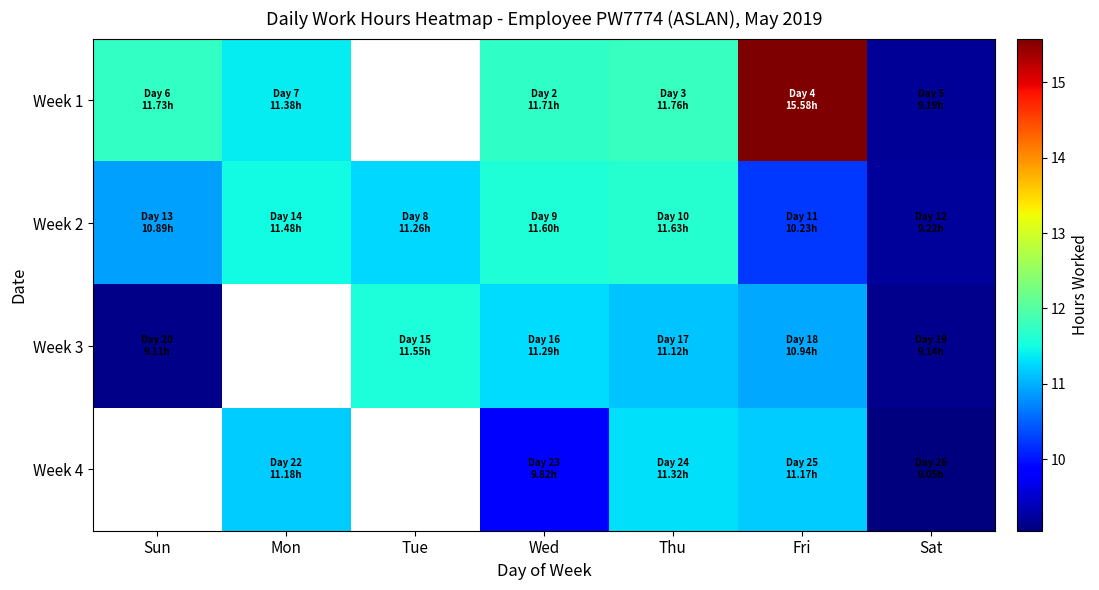

Between Tue and Thu, which is larger?

Thu